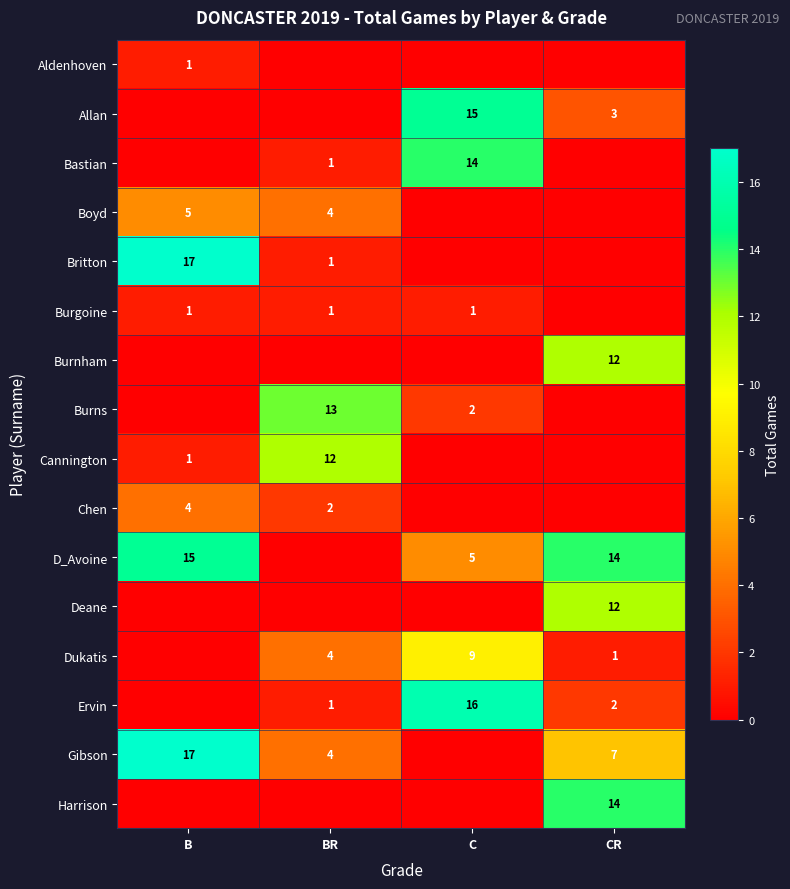

At which category is the sum across all series the highest?

CR